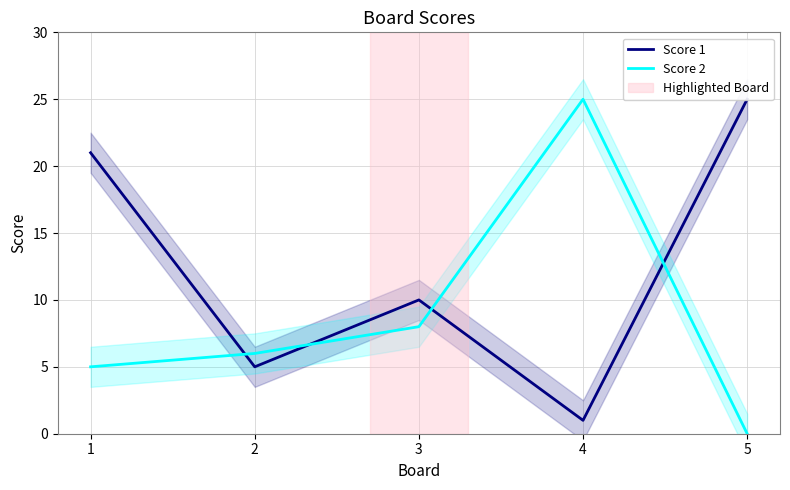

How many data points in Score 2 are above 6?

2